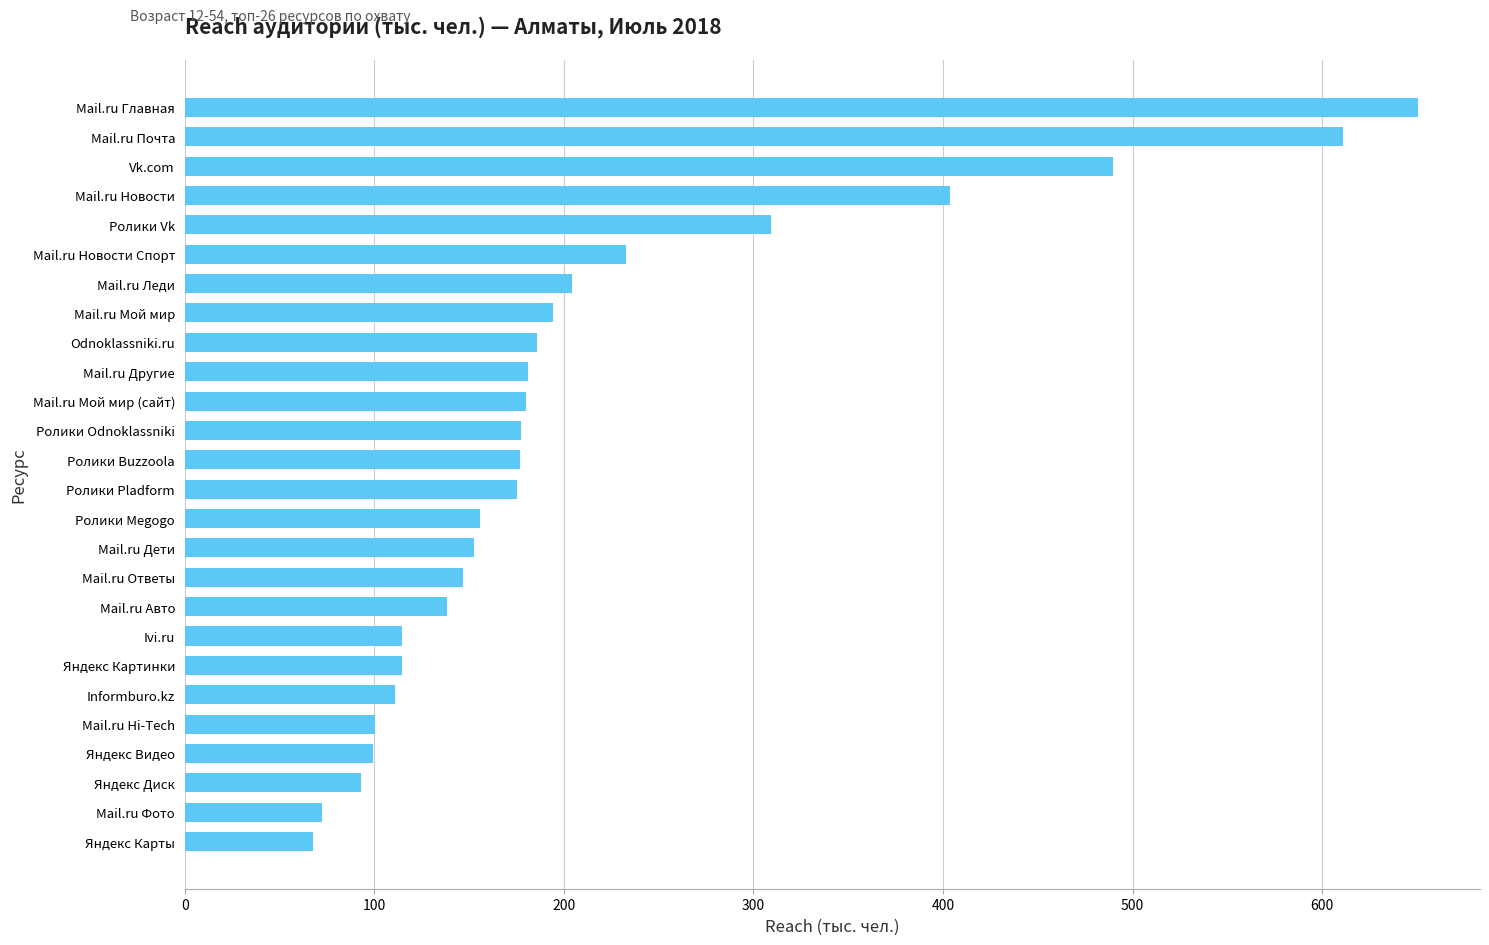

What value does the data have at Яндекс Картинки?

114.4